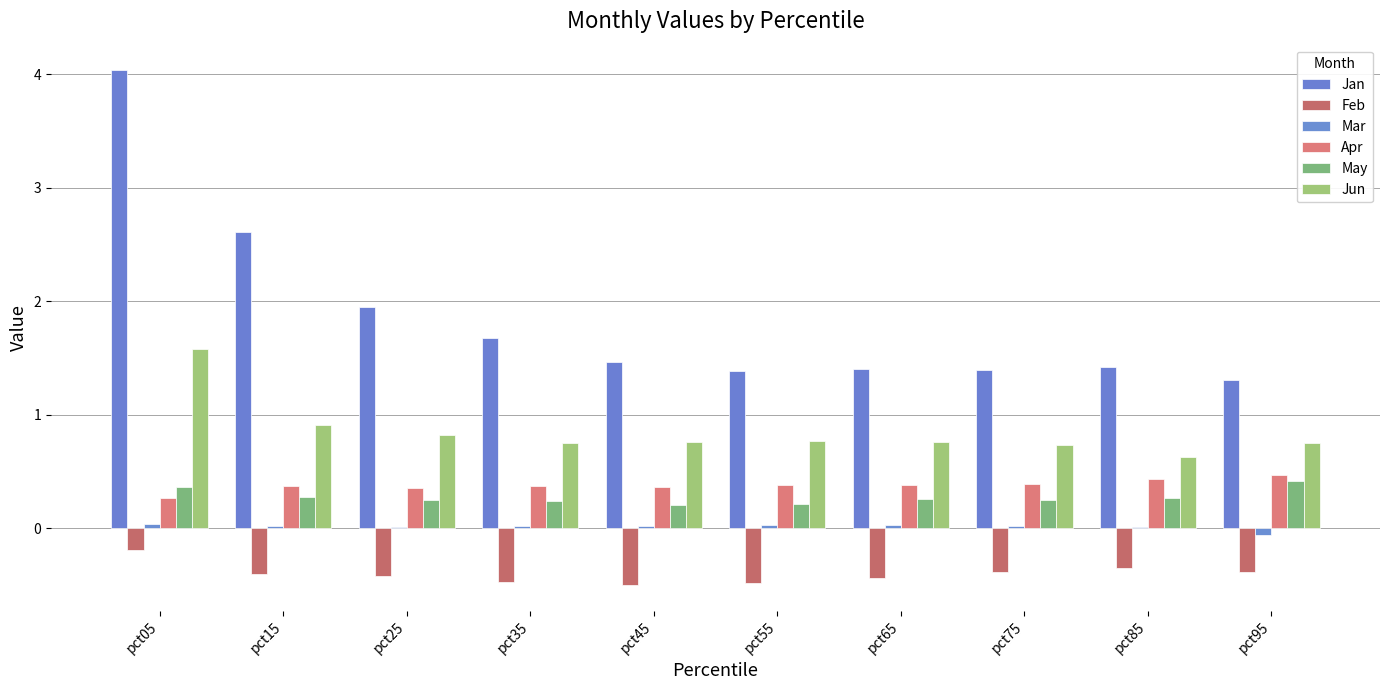

Which series has the largest range (max minus min)?

Jan